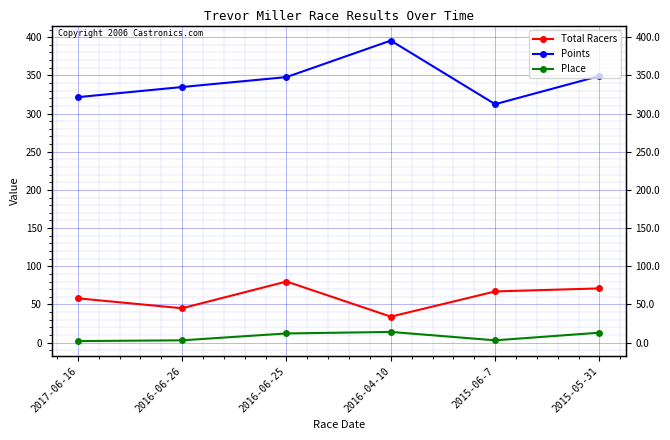

Count the number of data series in this chart.

3